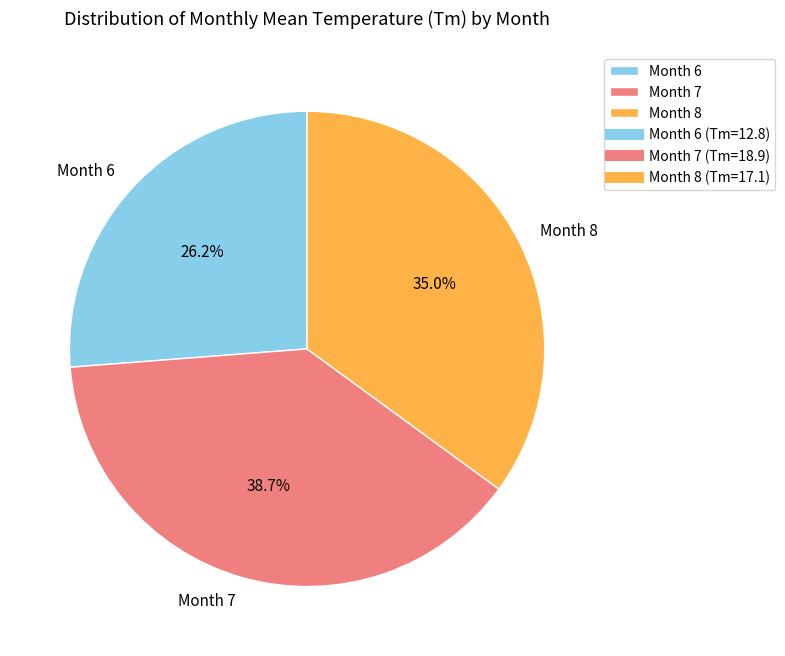

Which category has the biggest portion of the pie?

Month 7